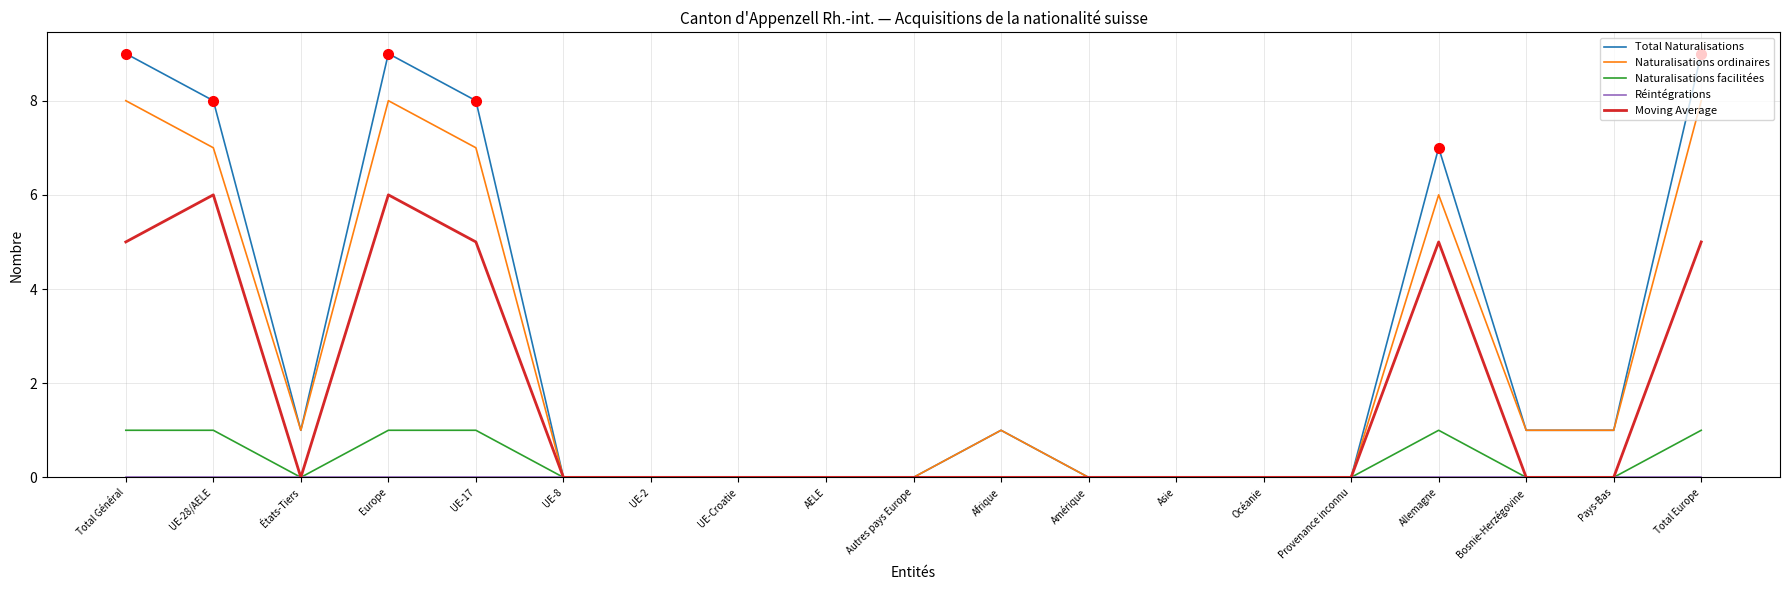

Does the chart have visible grid lines?

Yes